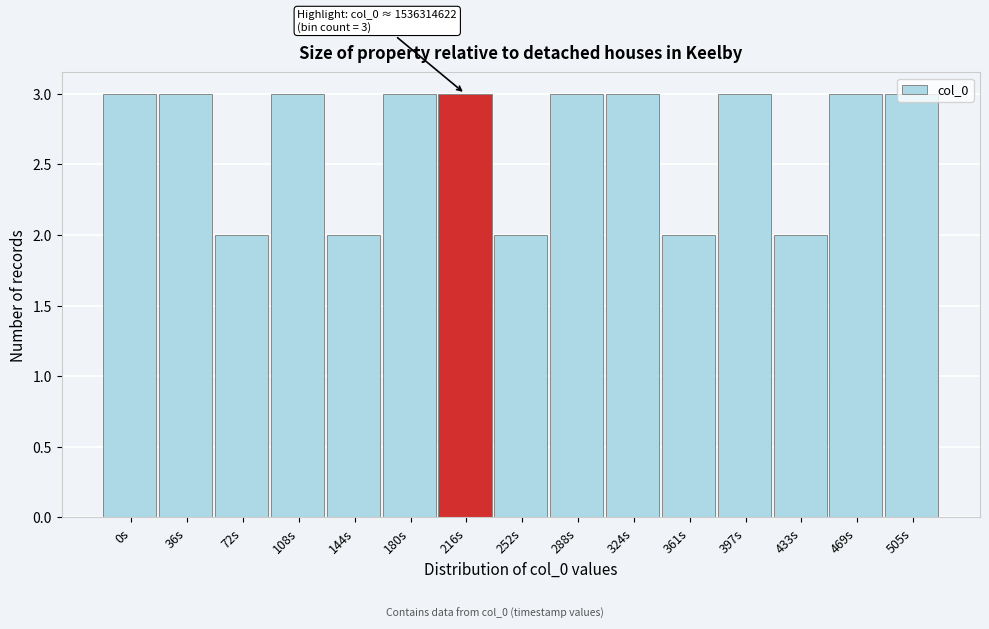

What is the sum of all values?

40